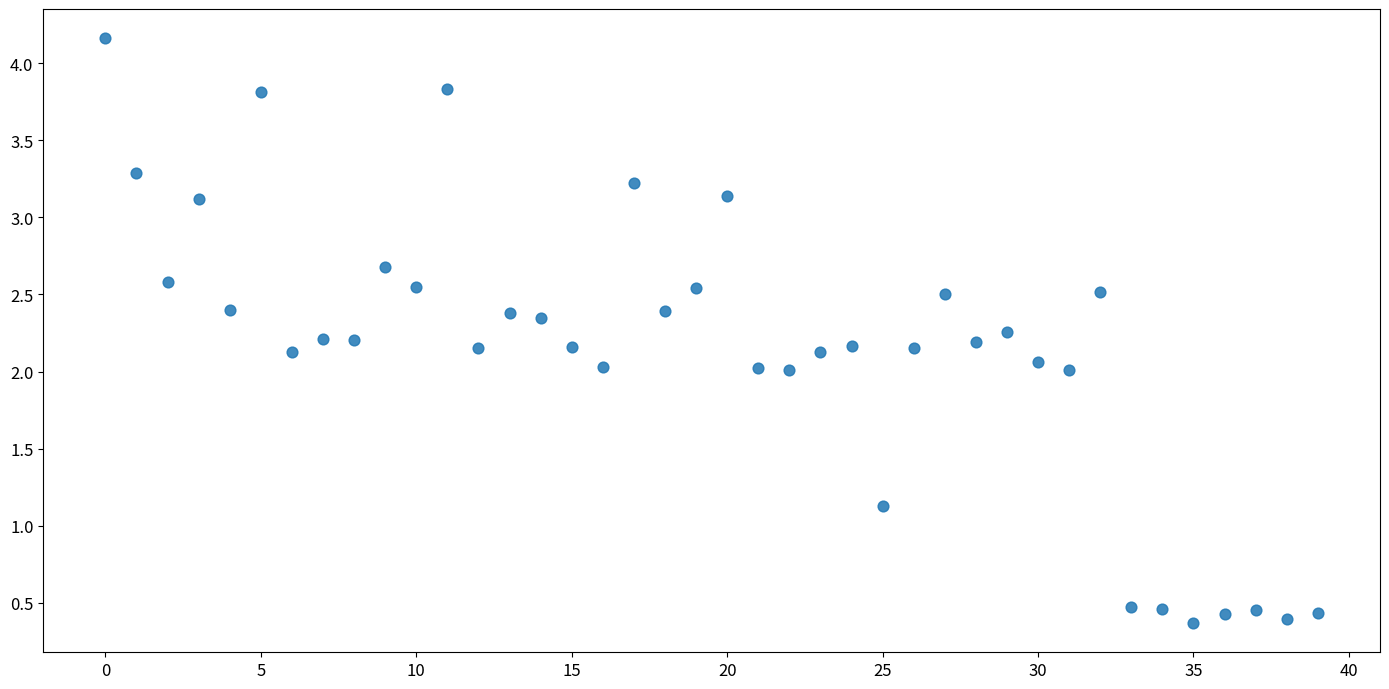

What is the range of Y values (max minus min)?

3.8